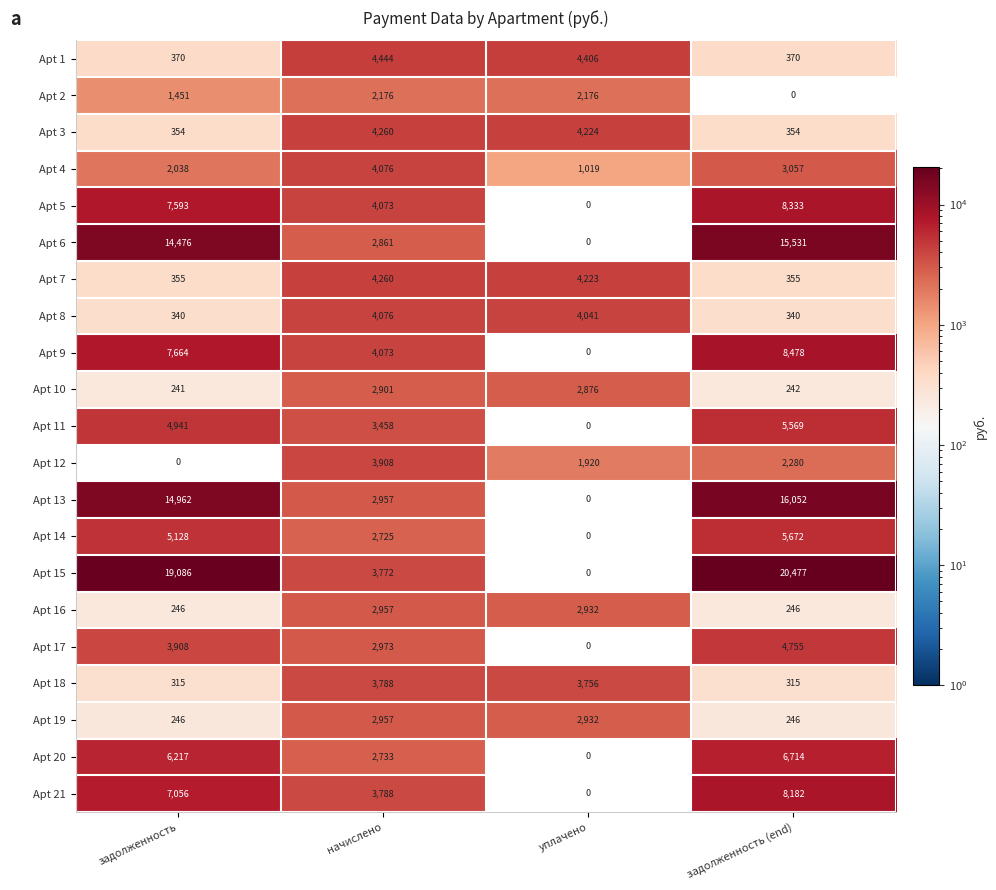

How many Apt 11 values are between 3458 and 5569?

3